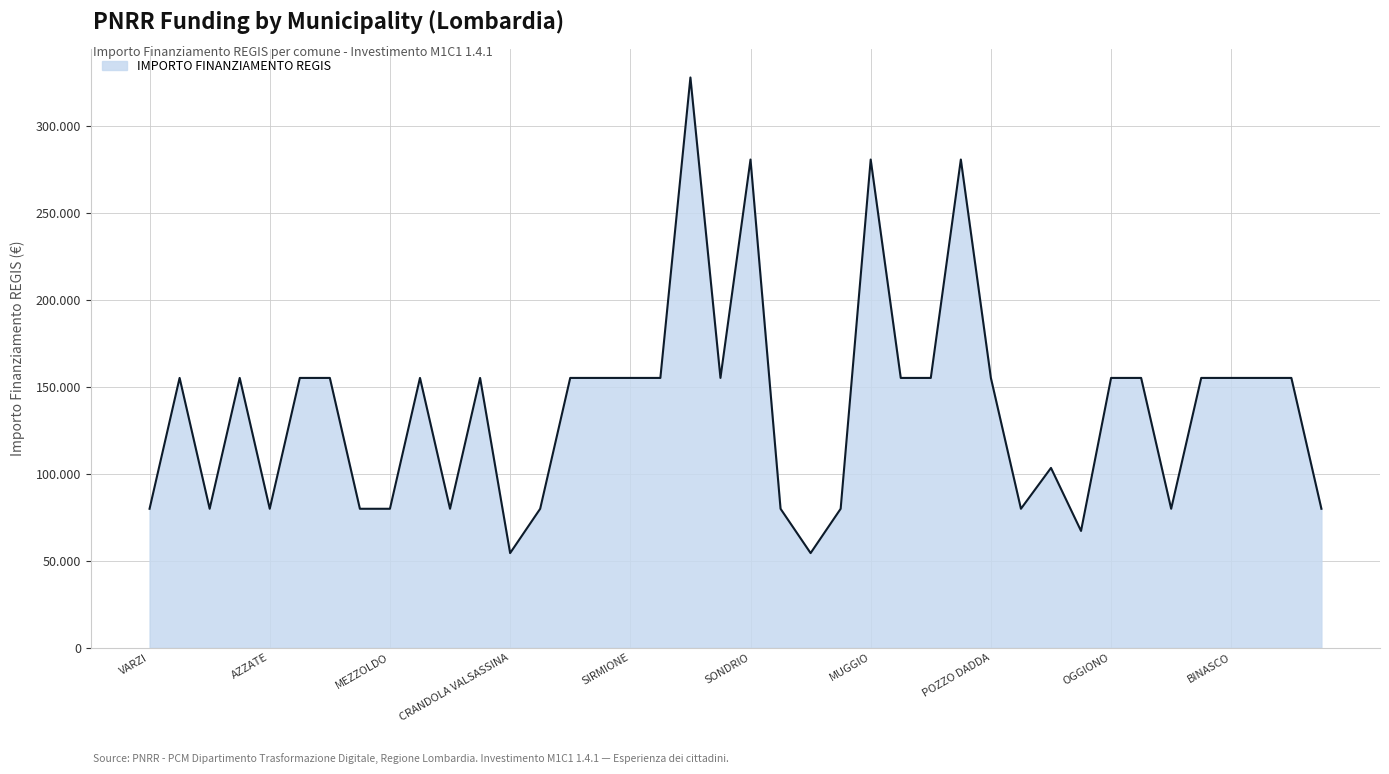

What is the average value?

137853